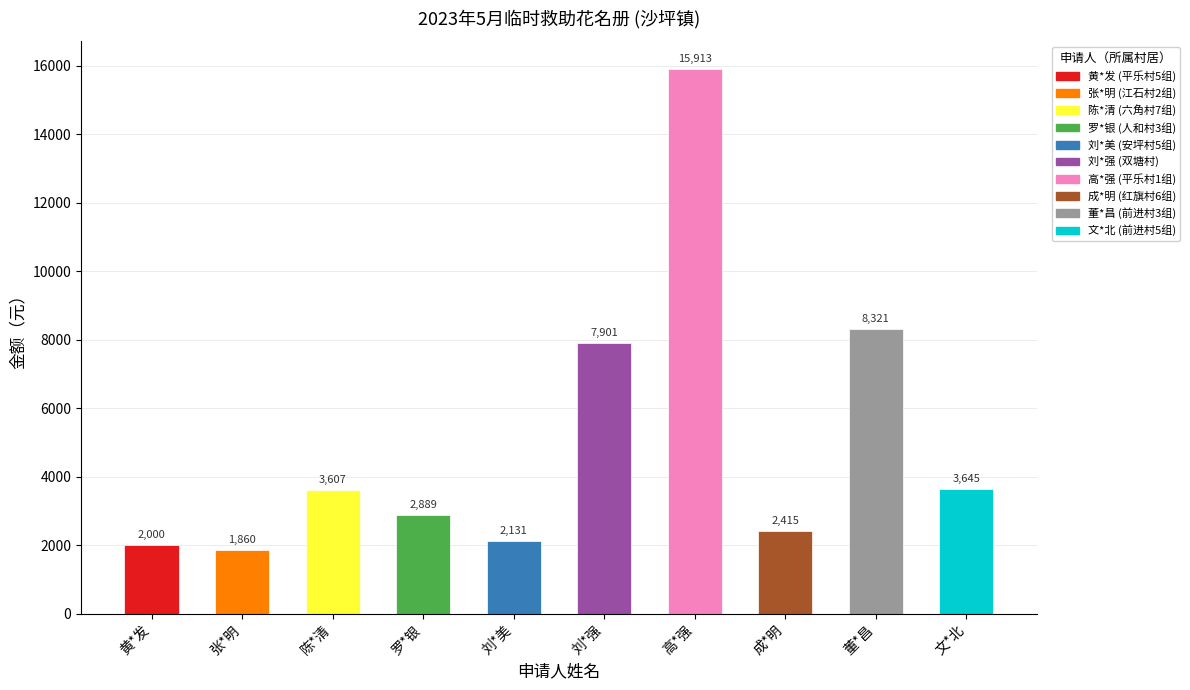

Reading left to right, what are all the values shown in this chart?

2000	1860	3607	2889	2131	7901	15913	2415	8321	3645